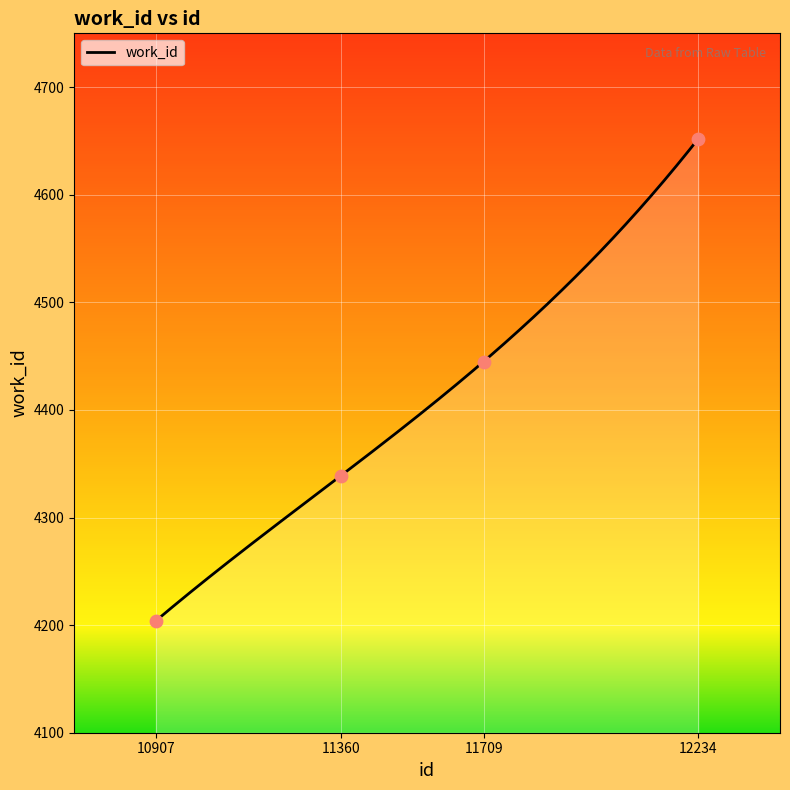

What is the ratio of the value at 12234 to the value at 11360?

1.1